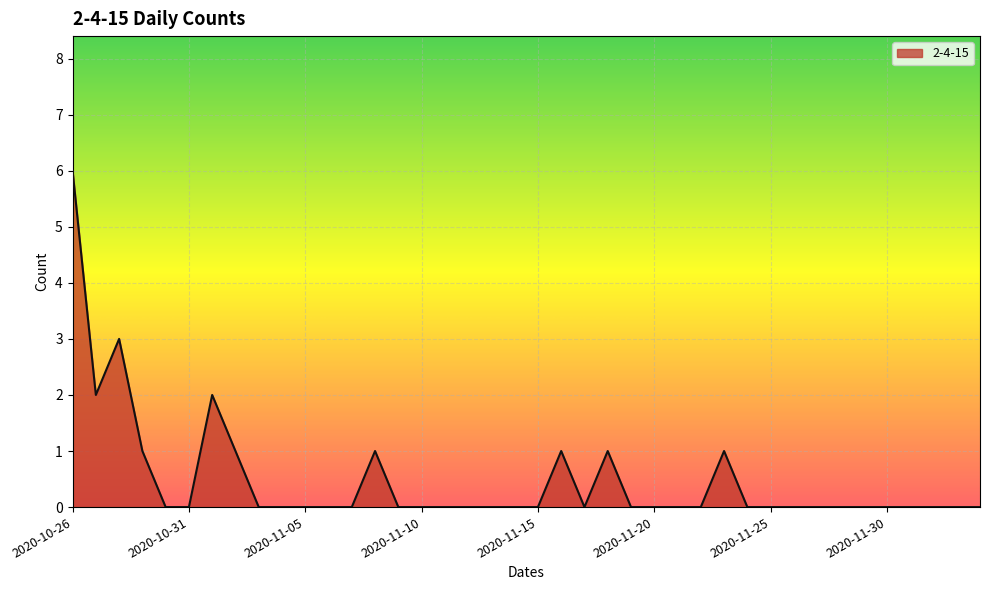

What is the difference between the second highest and second lowest values?

3